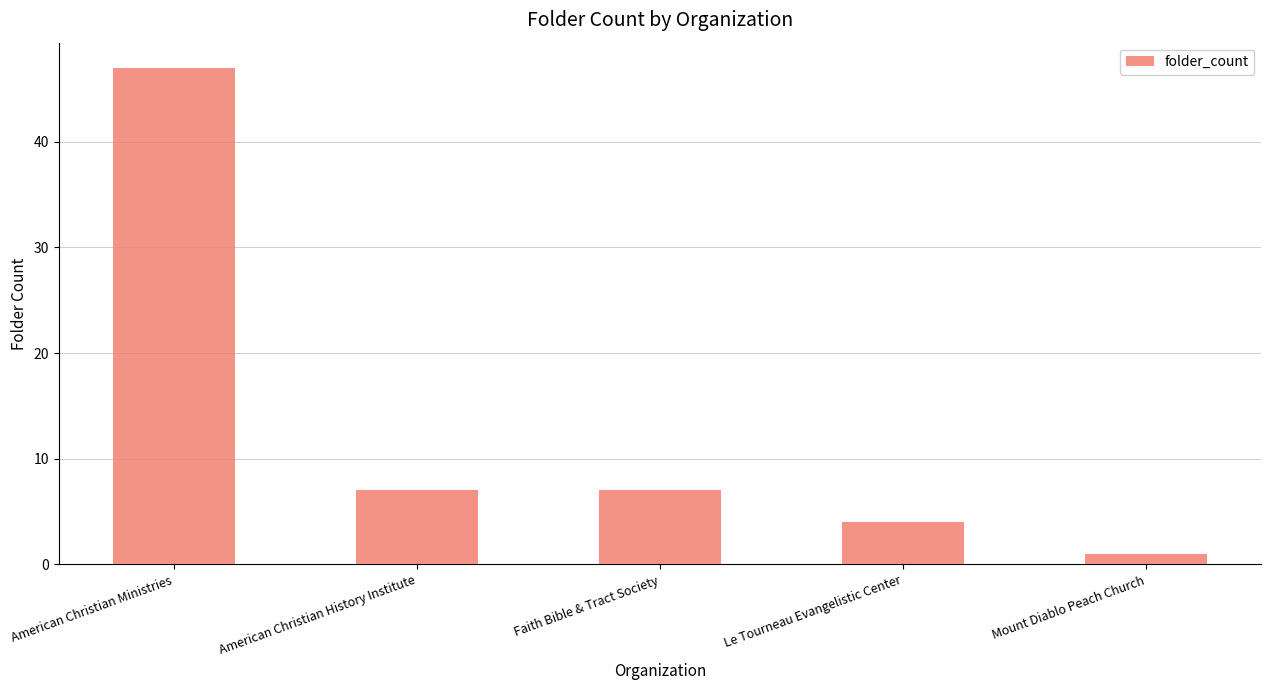

Is it true that the value at American Christian History Institute is 12?

False